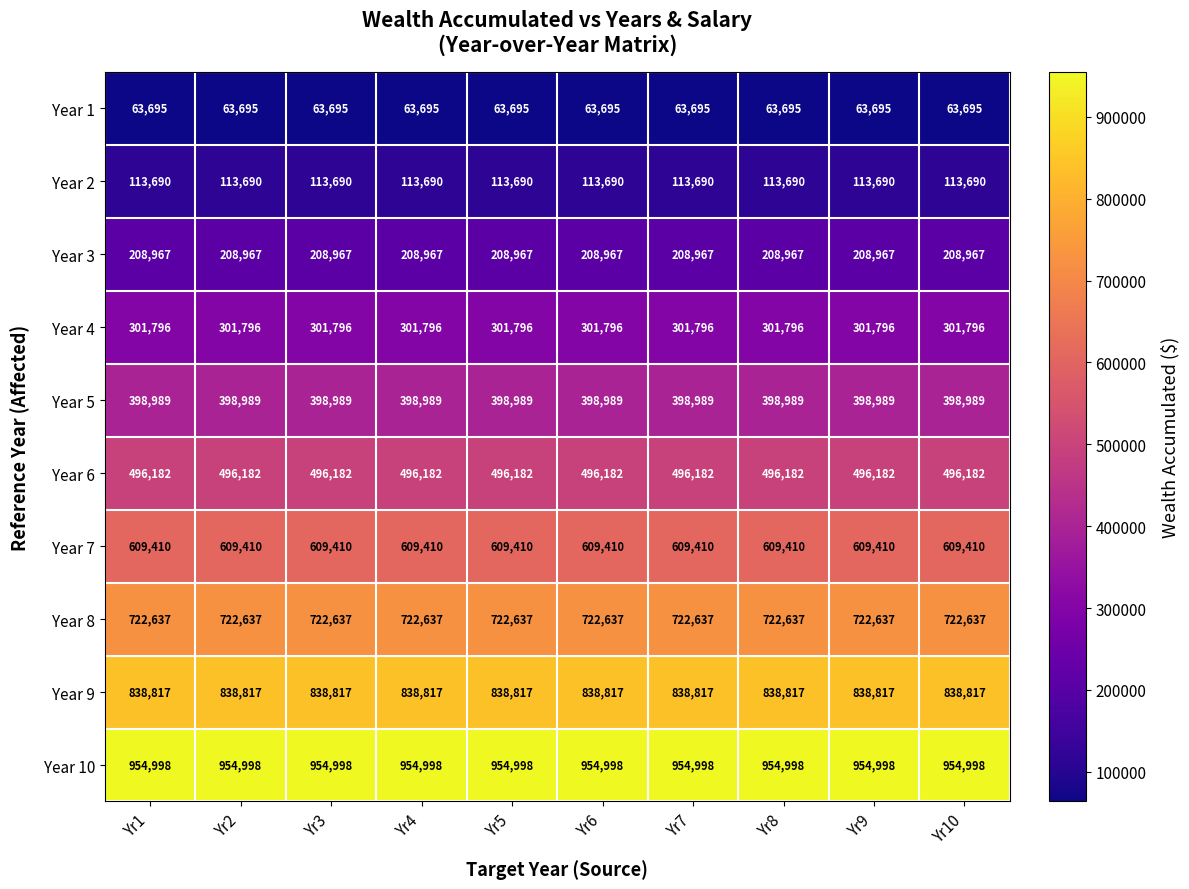

The Year 1 series shows 63695 at Yr1. True or false?

True